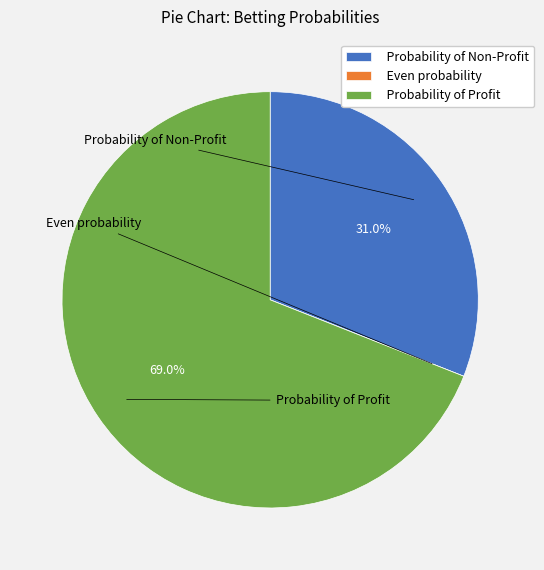

To the nearest percent, what is the average slice percentage?

33%